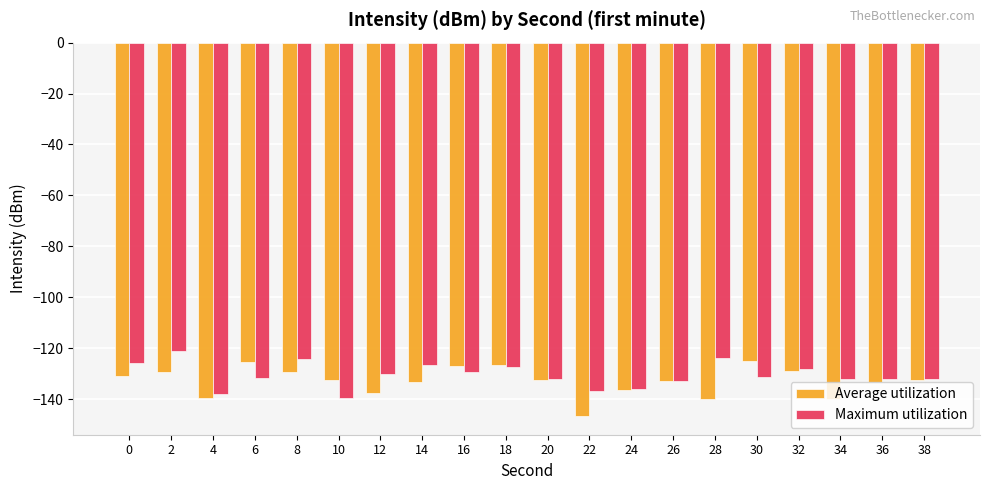

What is the difference between the Average utilization values at 2 and 6?

4.0